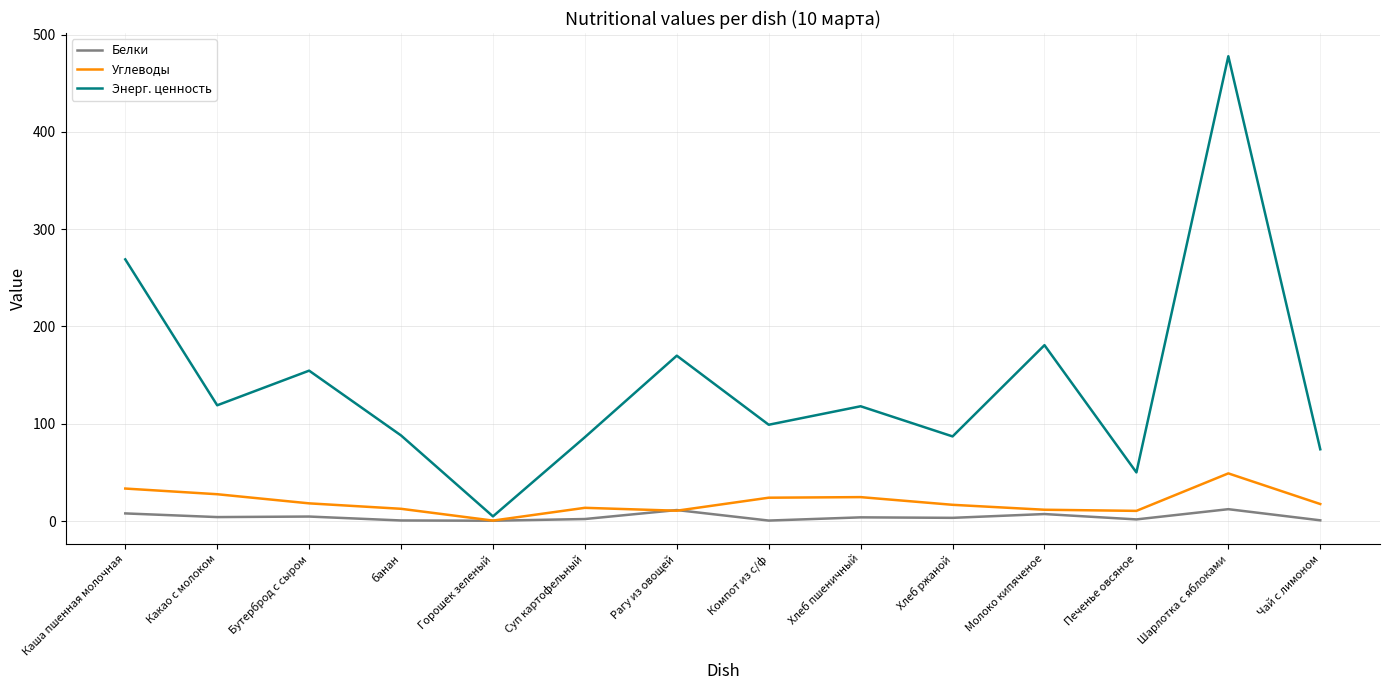

Does the chart have visible grid lines?

Yes